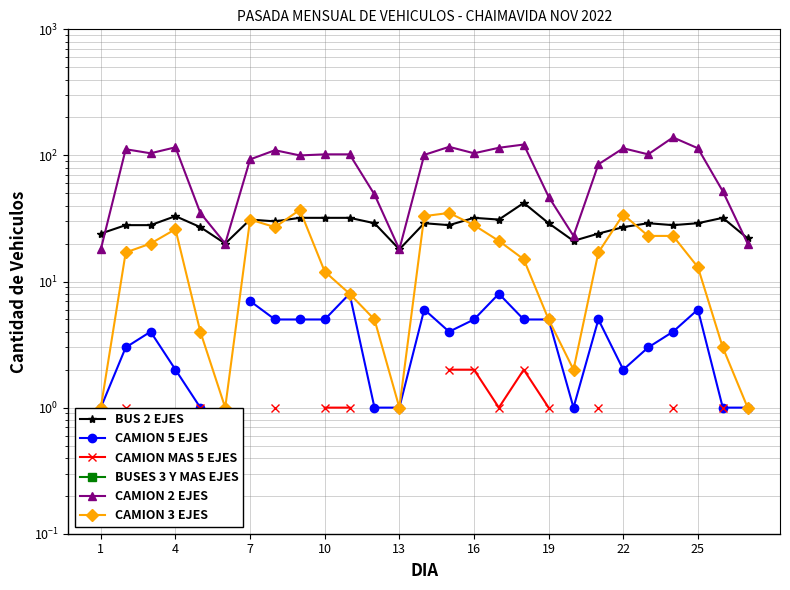

How many lines are shown in the chart?

6